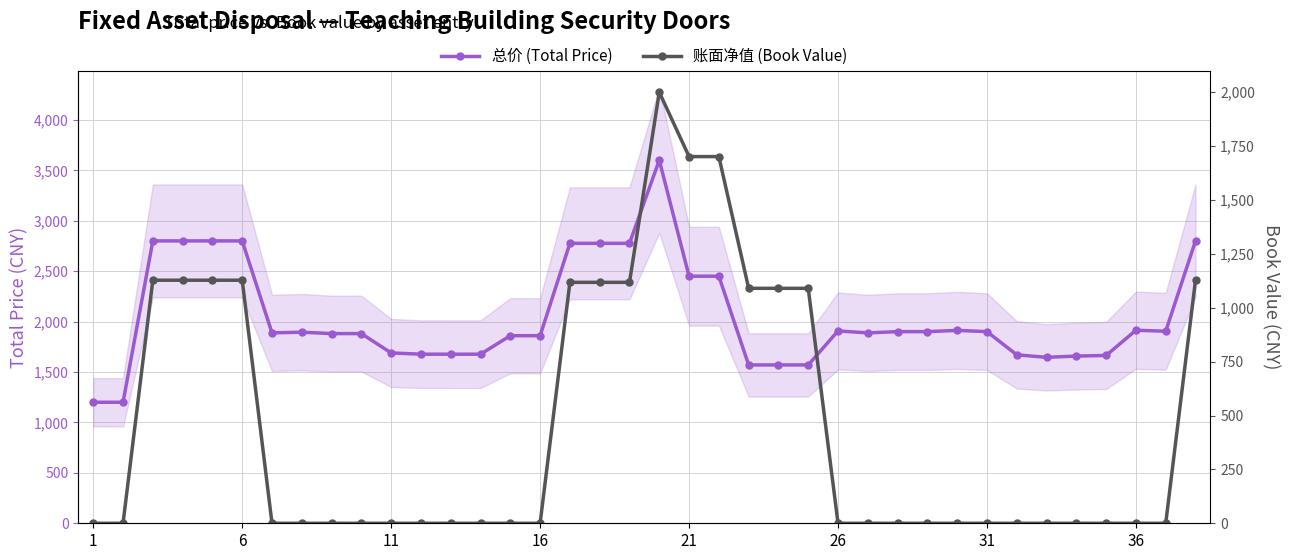

How many data points in 总价 (Total Price) are less than 1894?

19